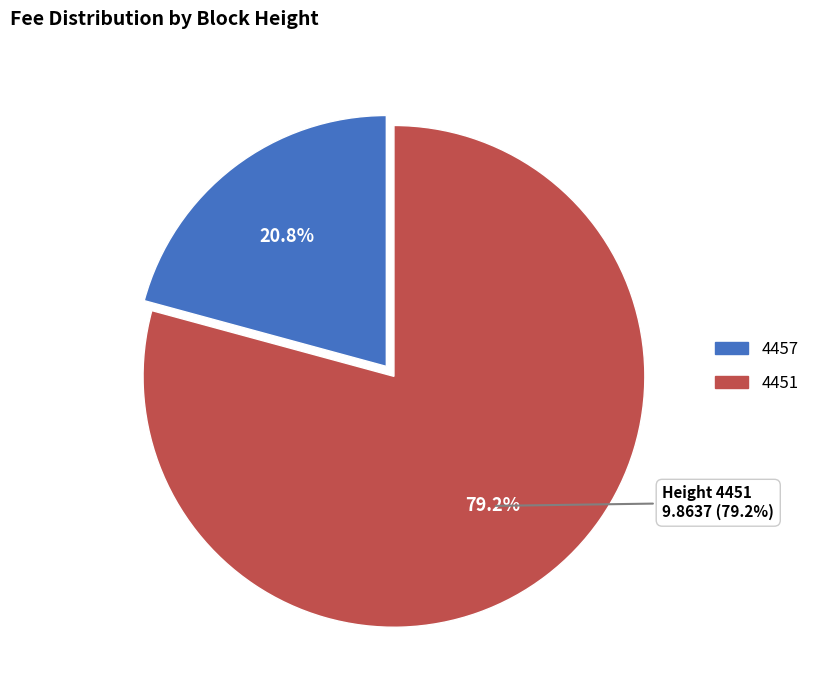

True or false: 4457 accounts for 26% of the total.

False